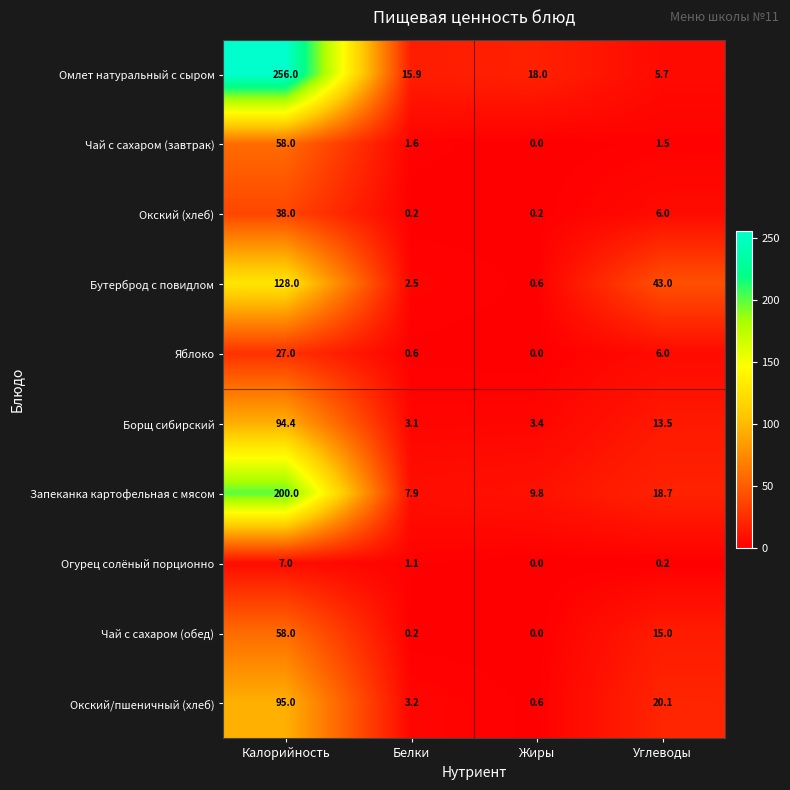

What is the sum of all Окский/пшеничный (хлеб) values?

118.9